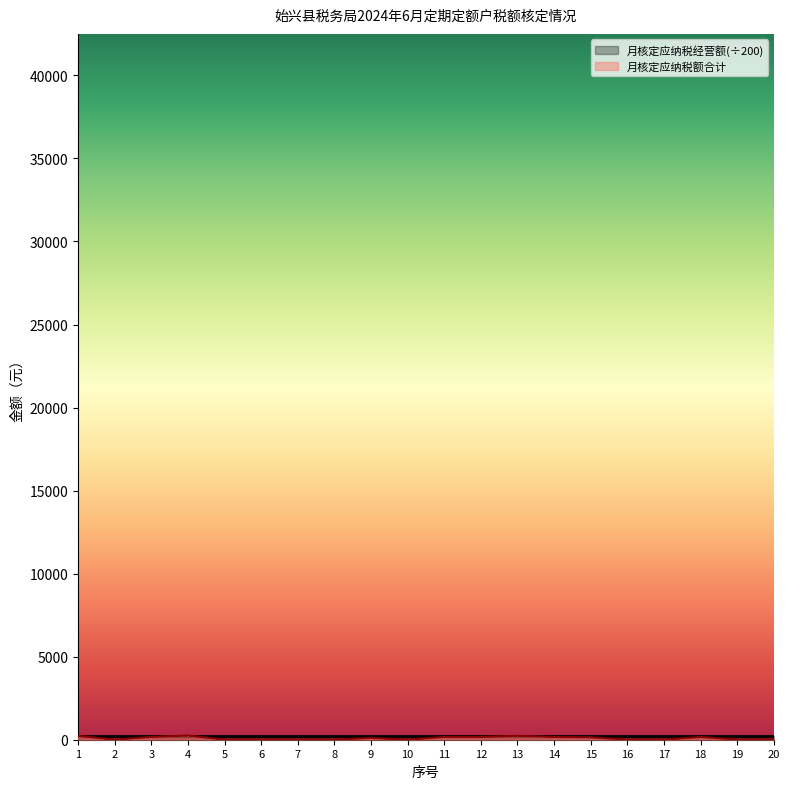

True or false: there are more than 0 points higher than both neighbors.

True